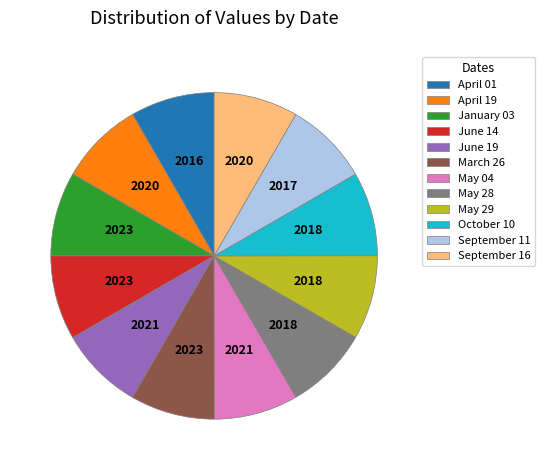

How many segments does this pie chart have?

12